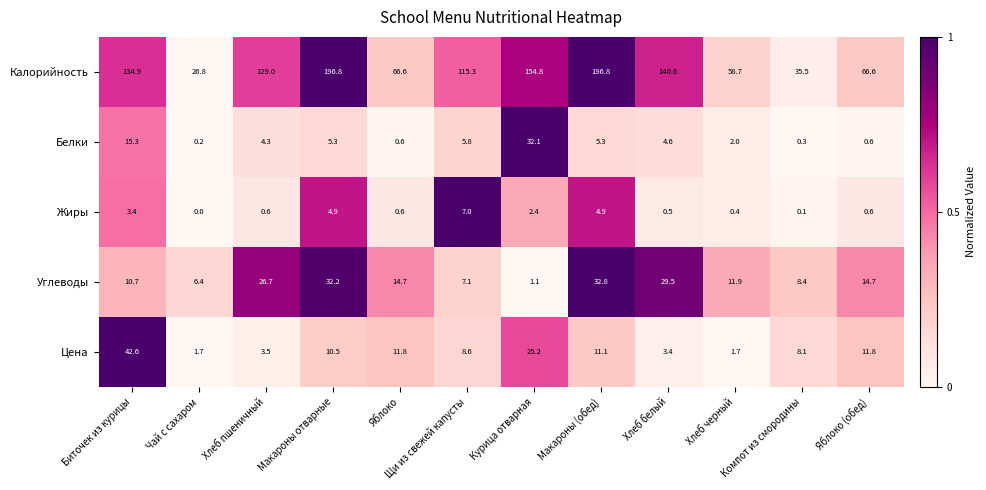

What is the difference between the maximum and minimum values in the Белки series?

31.9